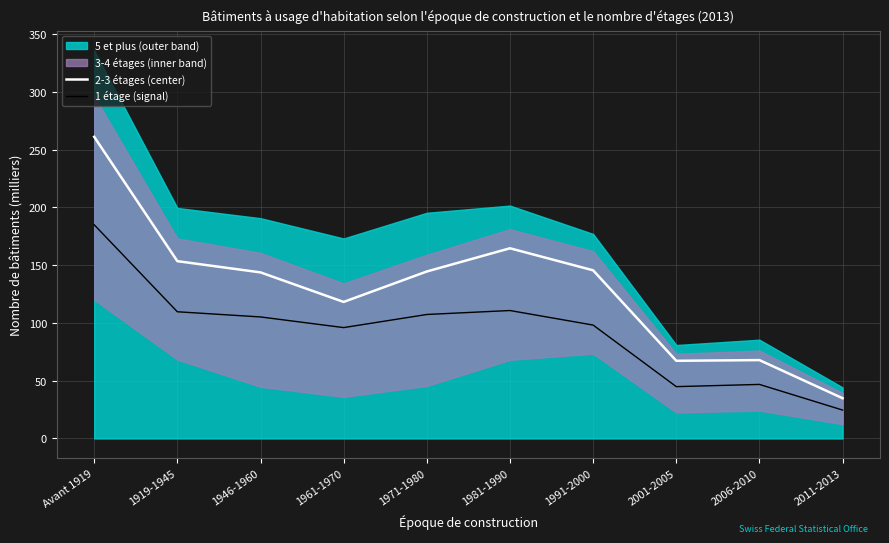

Rank the categories by 2-3 étages (center) value from highest to lowest.

Avant 1919, 1981-1990, 1919-1945, 1991-2000, 1971-1980, 1946-1960, 1961-1970, 2006-2010, 2001-2005, 2011-2013